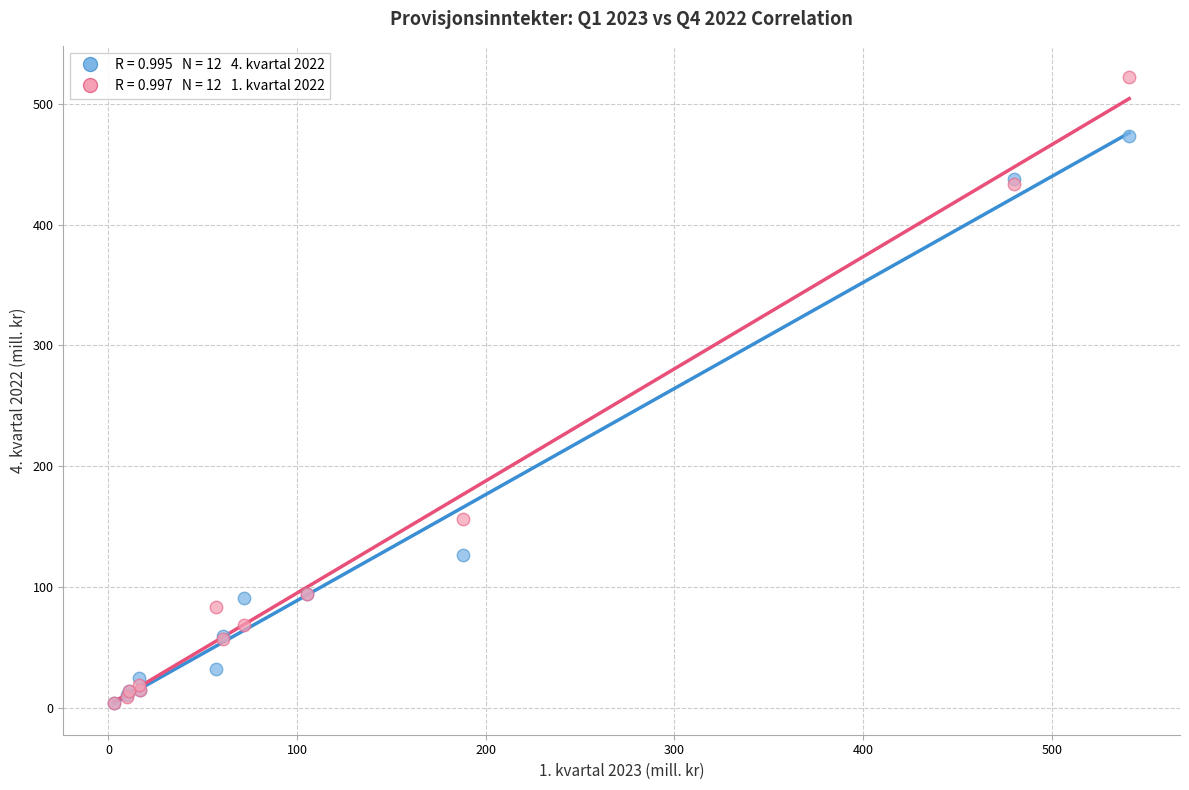

Across all series, what Y value is closest to 263?

156